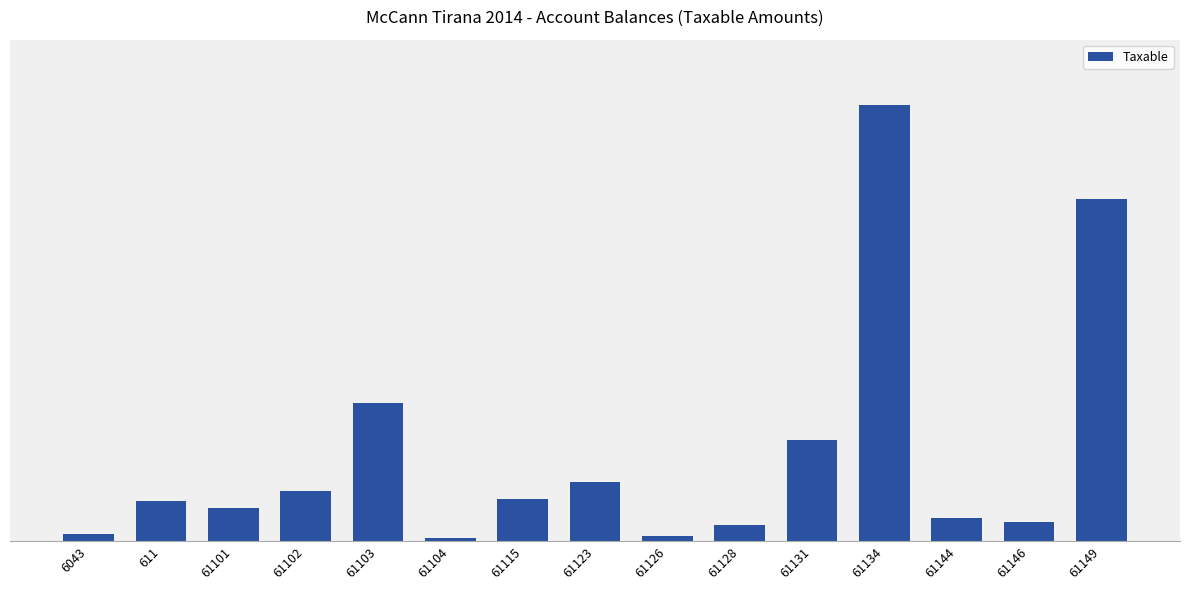

Are the bars horizontal?

No